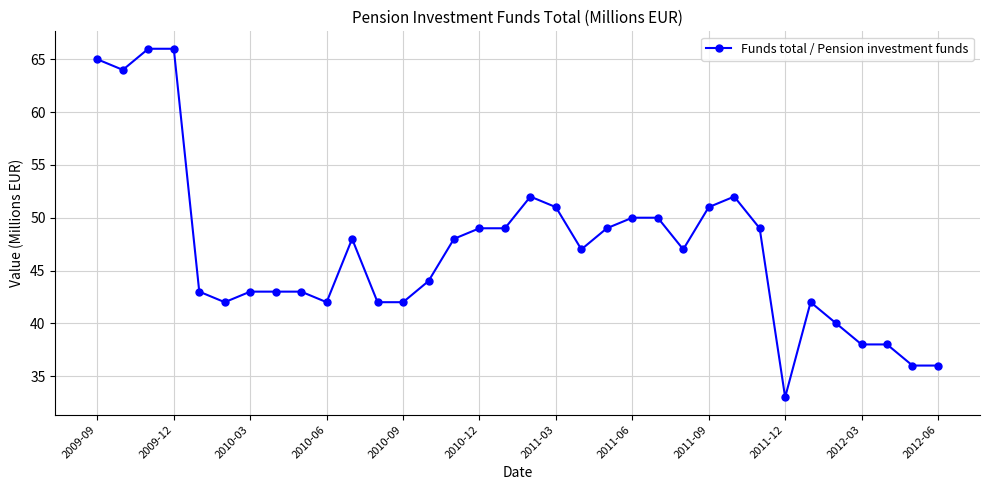

What is the minimum value shown in the chart?

33